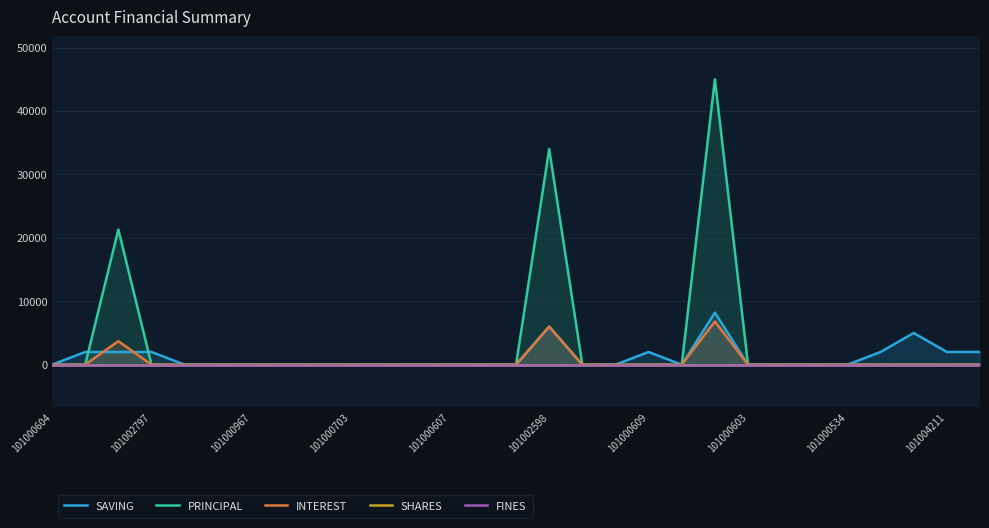

What is the maximum value for INTEREST?

6800